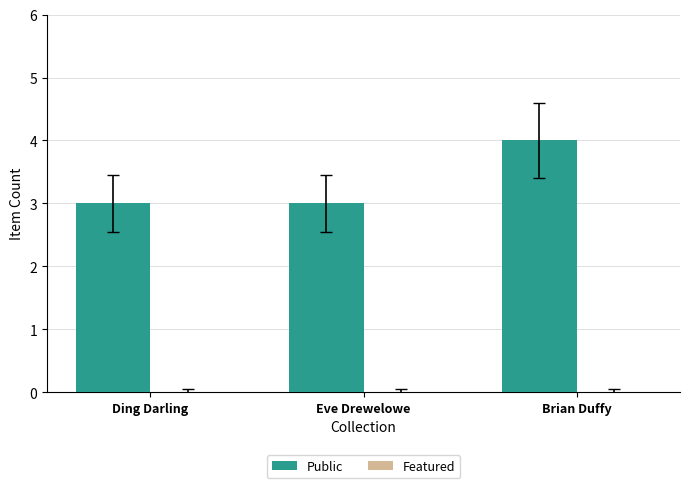

Reading left to right, extract all data points from this chart.

3	3	4